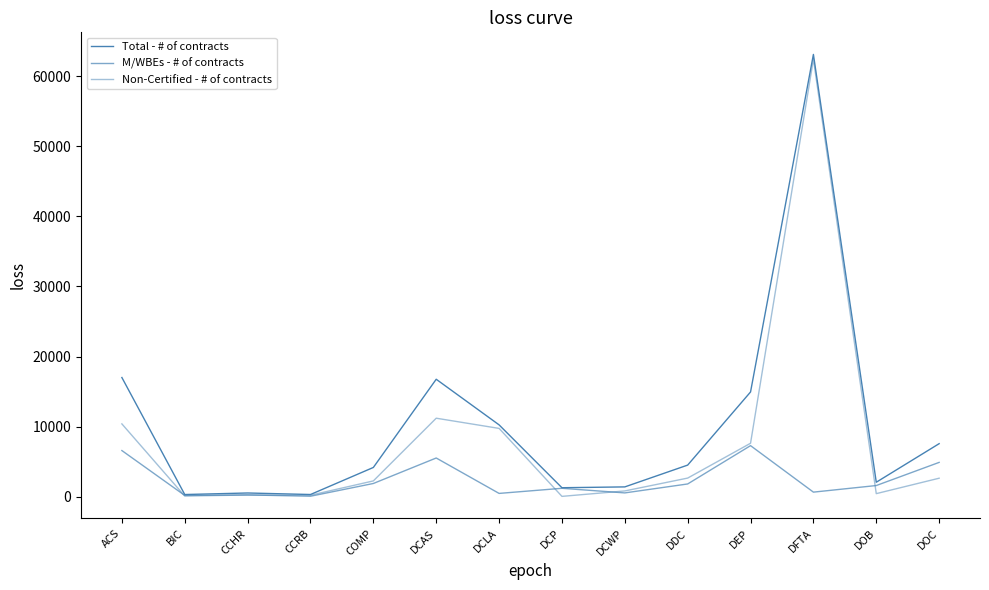

True or false: M/WBEs - # of contracts has more than 0 interior local peaks.

True